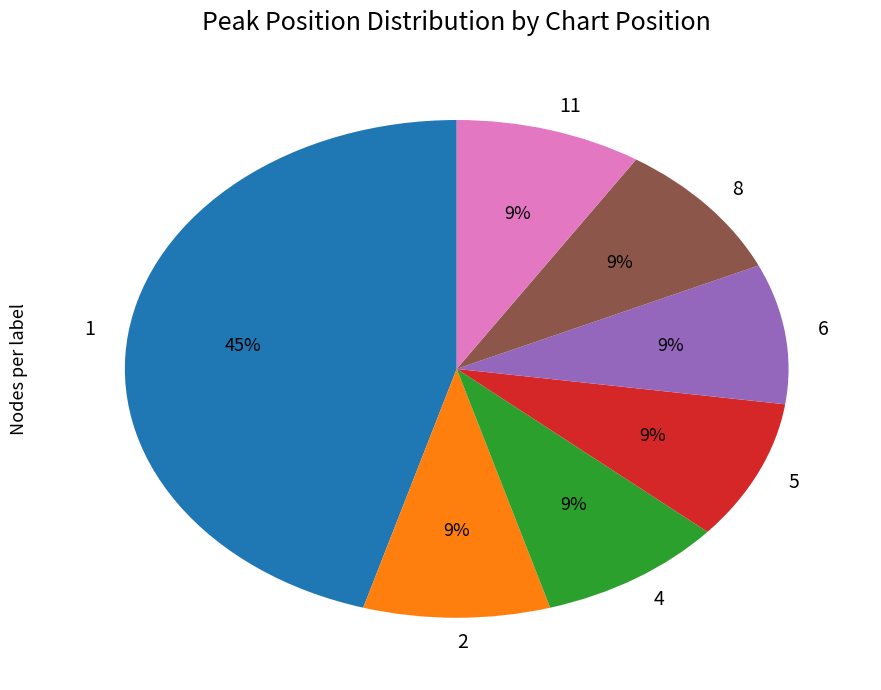

To the nearest percent, what percentage of the pie is 4?

9%